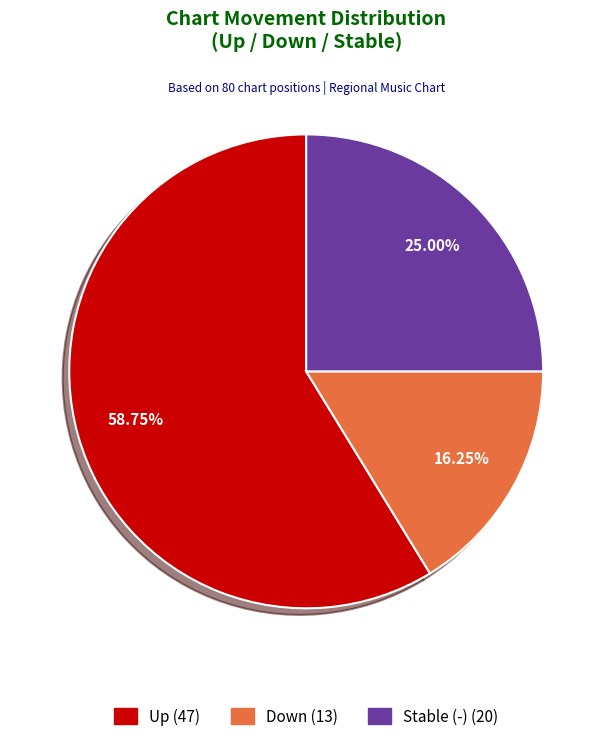

Is there a majority slice in this chart?

Yes